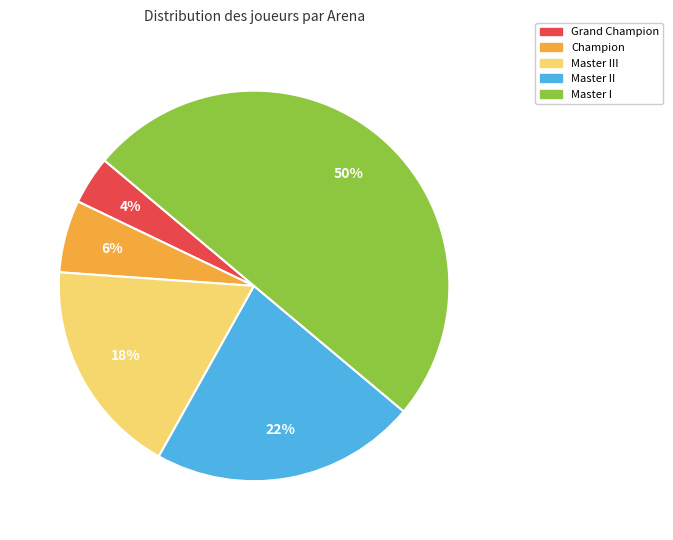

Do Champion and Master II together represent more than half of the pie?

No